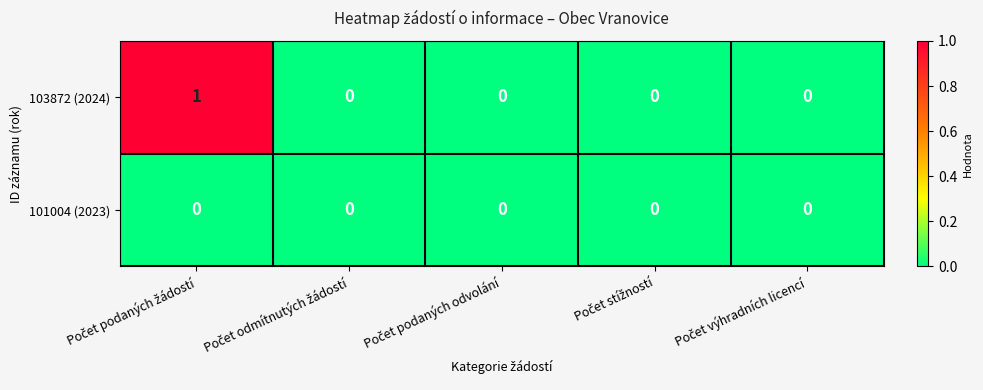

Rank the series by their average value, from lowest to highest.

101004 (2023), 103872 (2024)